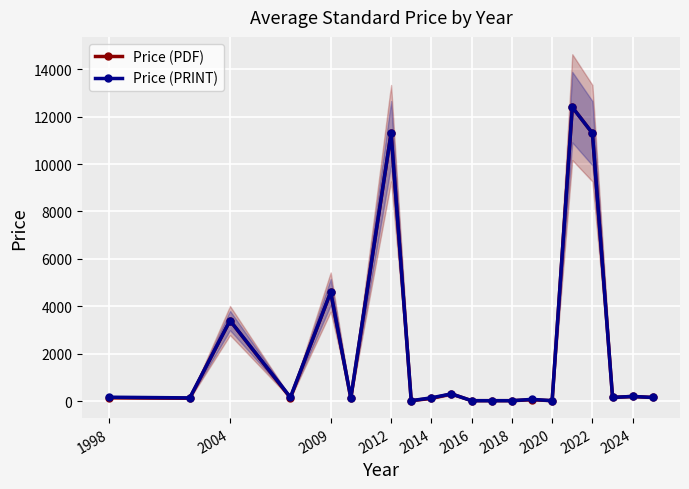

Is it true that Price (PRINT) equals 167 at 1998?

True